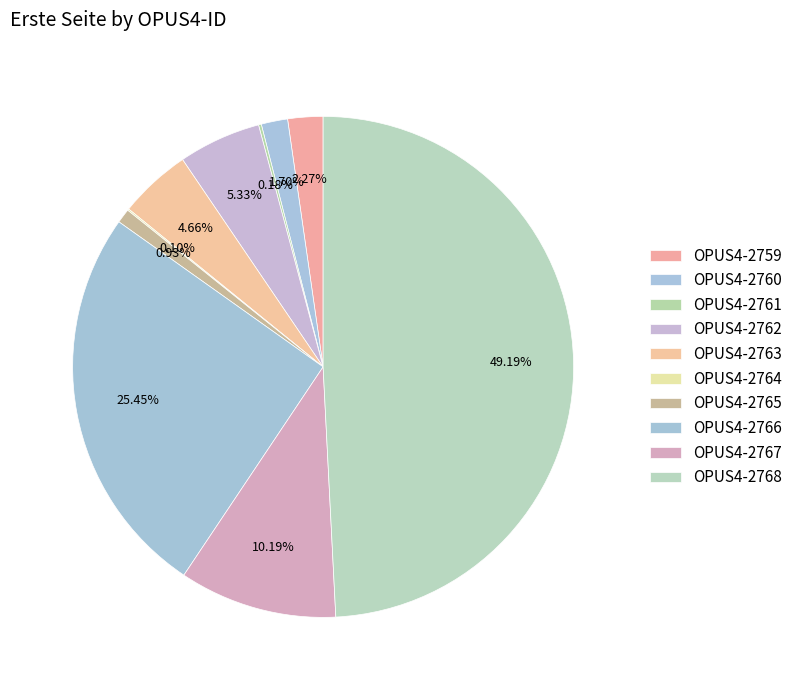

What is the total percentage of OPUS4-2767 and OPUS4-2768?

59.4%